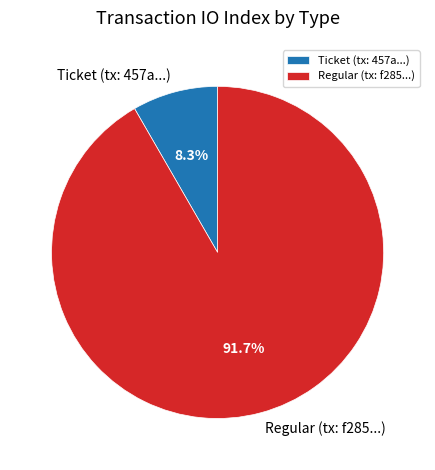

Which category has the biggest portion of the pie?

Regular (tx: f285...)